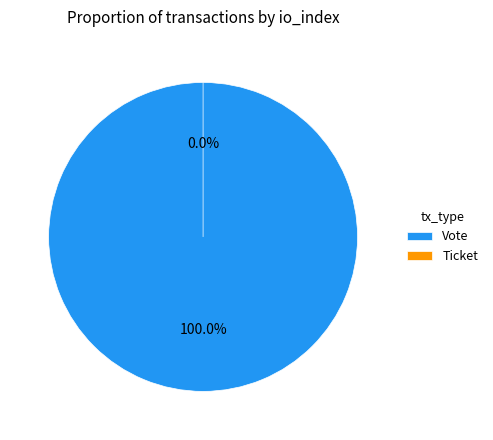

What is the change in value from Vote to Ticket?

-1